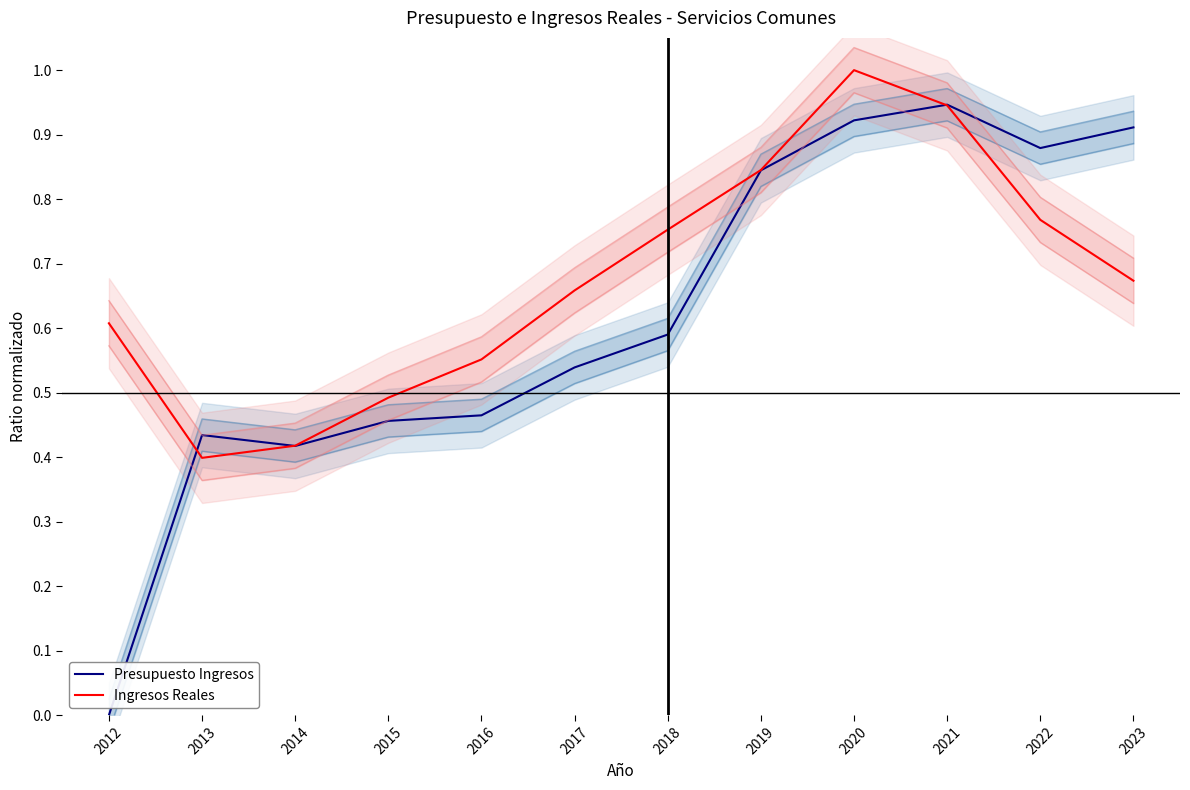

True or false: Ingresos Reales has a value of 0.3 at 2014.

False